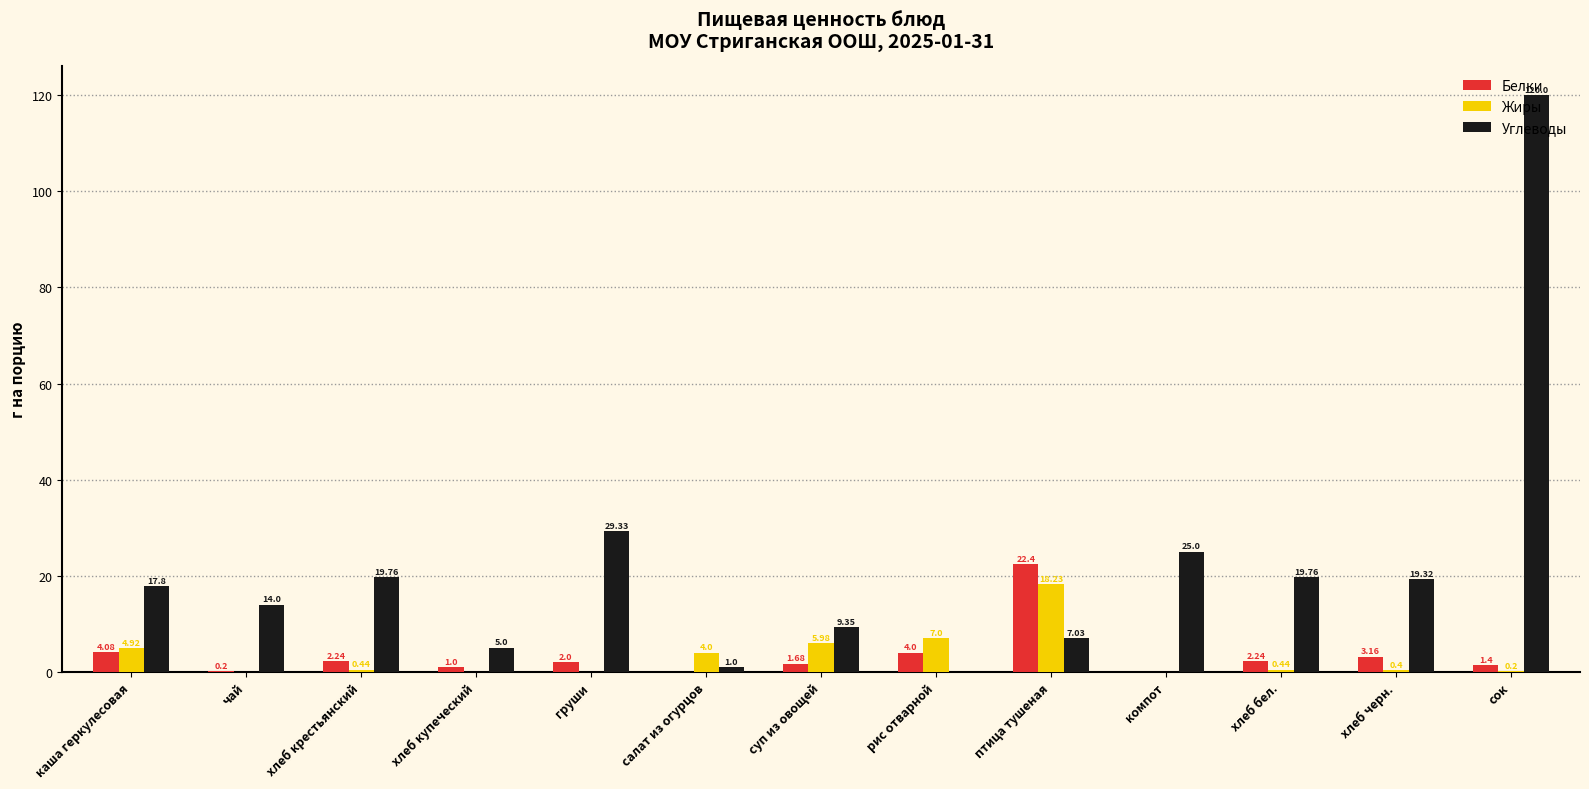

Does the chart contain stacked bars?

No